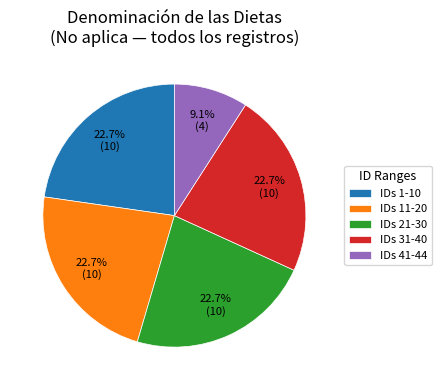

How much of the chart is everything except IDs 41-44?

90.9%